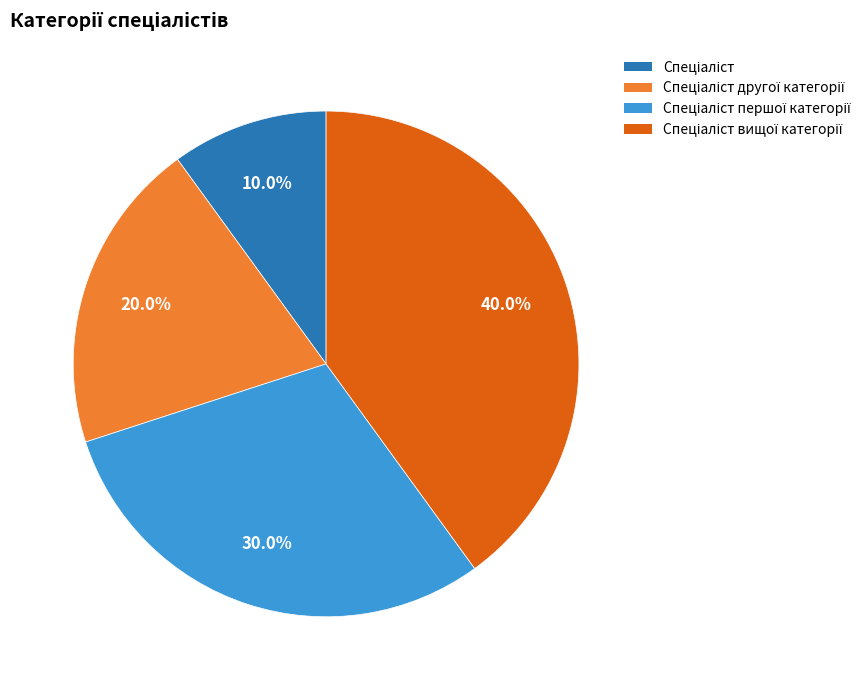

Does any single category account for the majority?

No